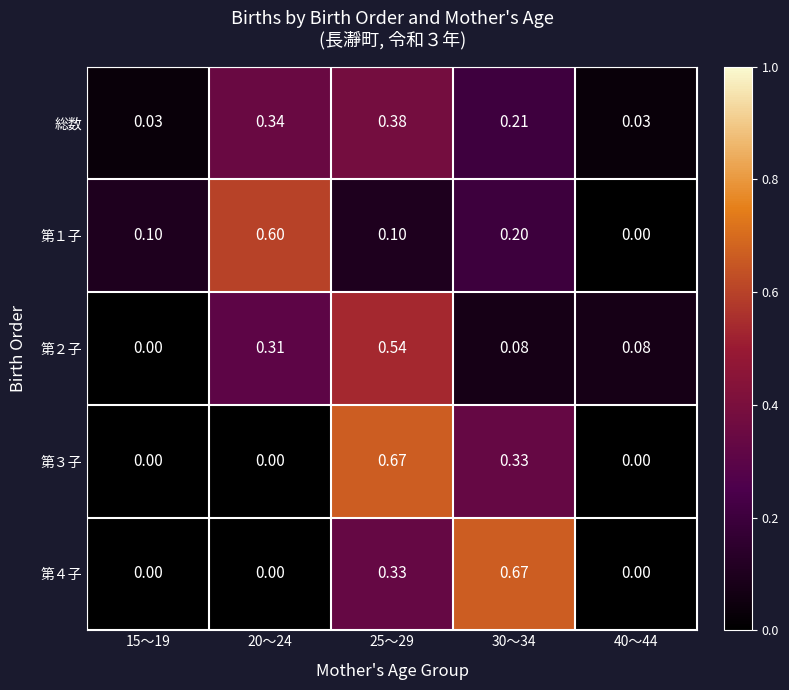

What is the total value across all series at 15～19?

0.1